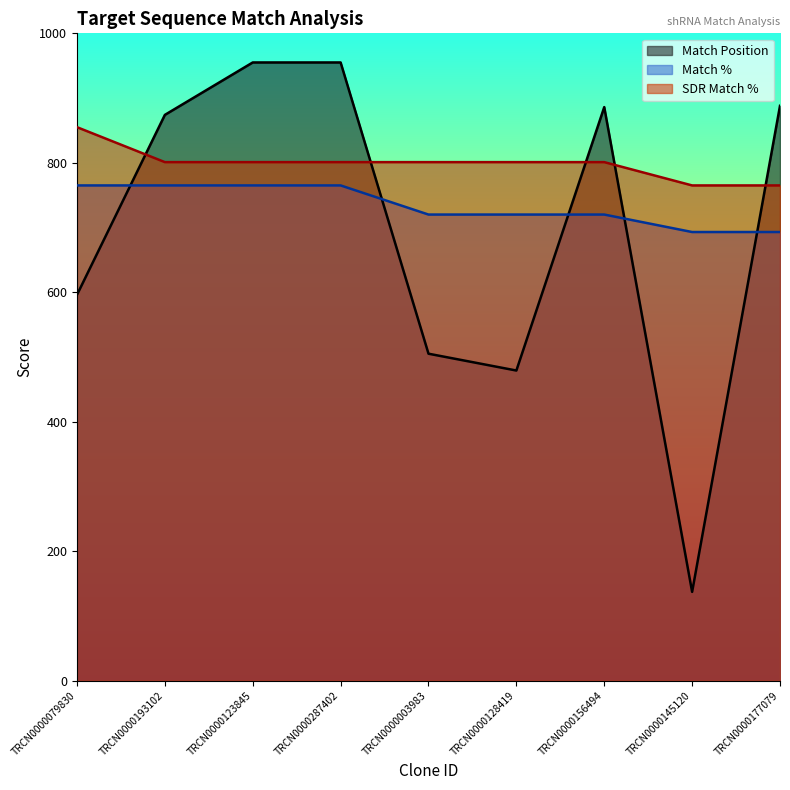

Reading right to left, transcribe all the data shown in this chart.

Match Position: 888	137	886	479	505	955	955	874	596
Match %: 693	693	720	720	720	765	765	765	765
SDR Match %: 765	765	801	801	801	801	801	801	855